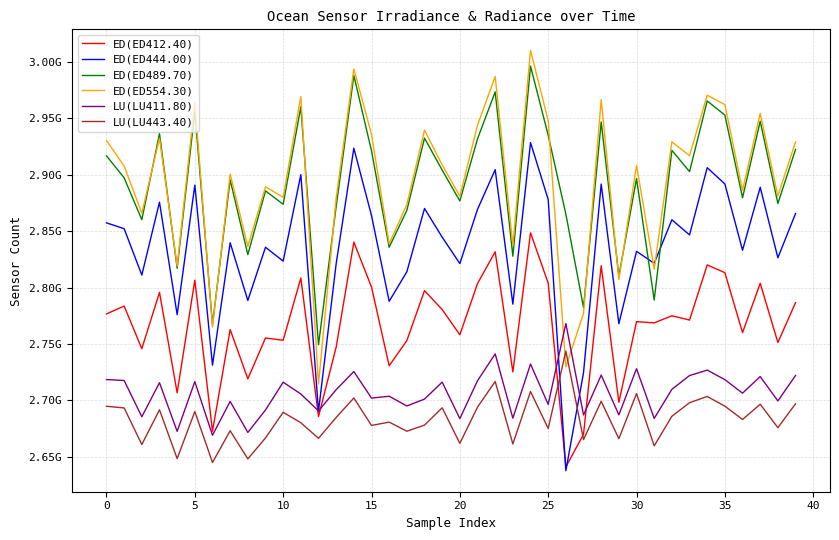

True or false: LU(LU411.80) and LU(LU443.40) cross at least once.

False